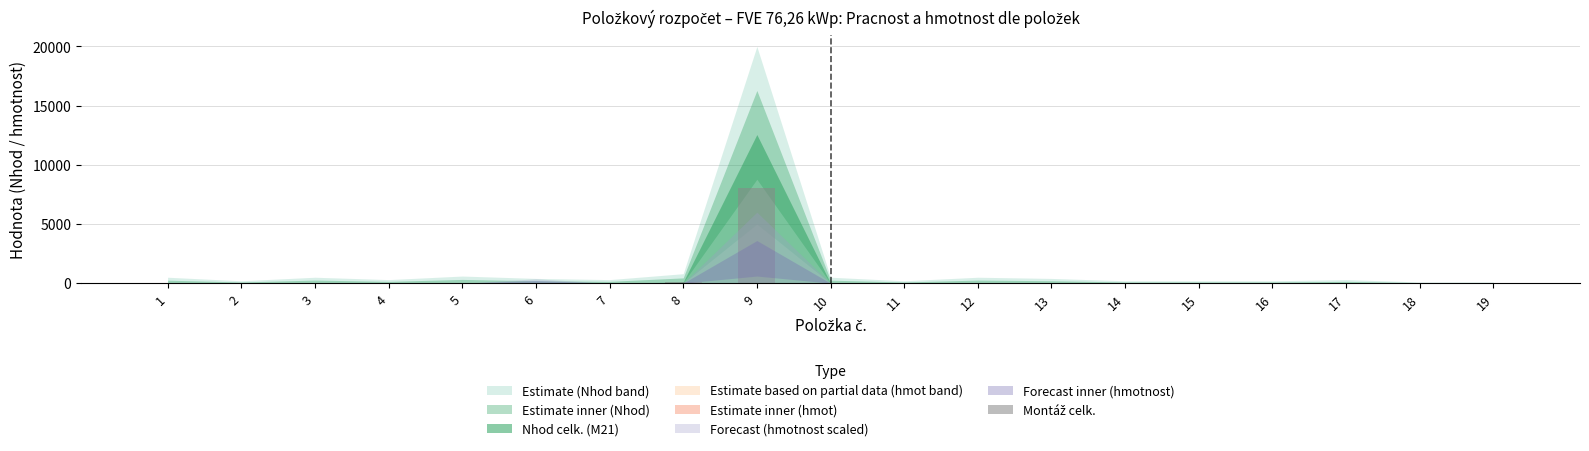

How many categories are shown in the chart?

19